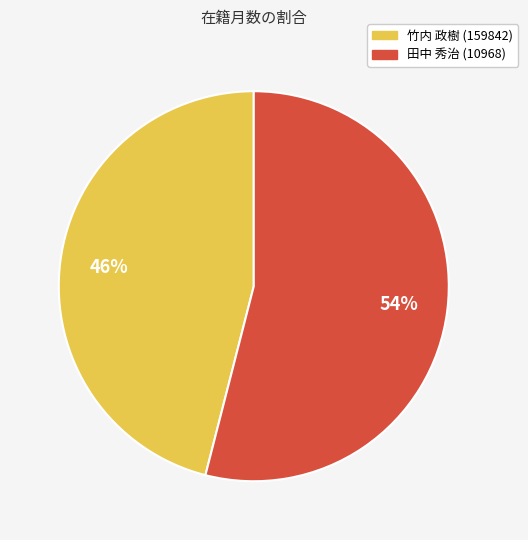

Which slice represents more than half of the pie?

田中 秀治 (10968)